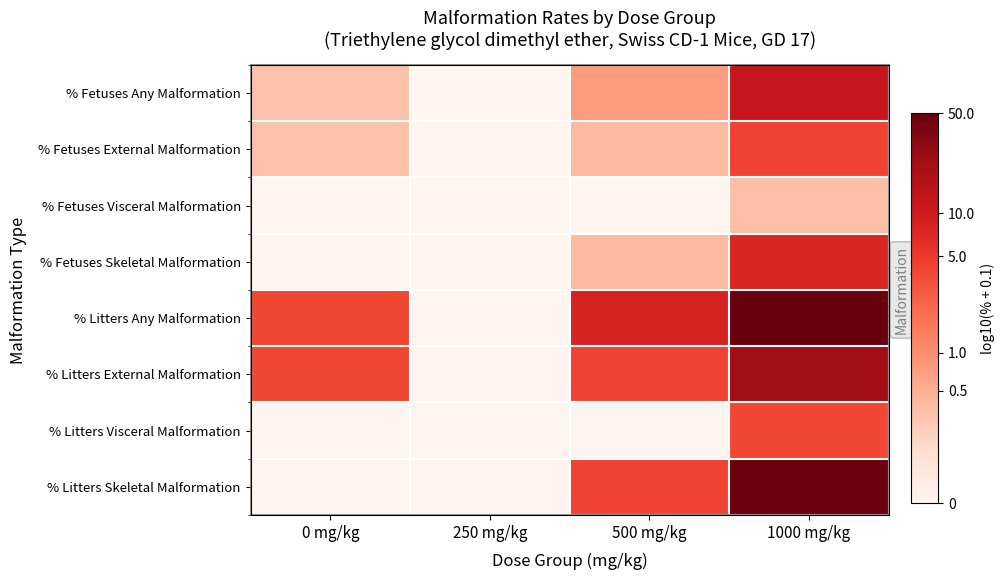

Which category has the lowest value in the % Litters External Malformation series?

250 mg/kg